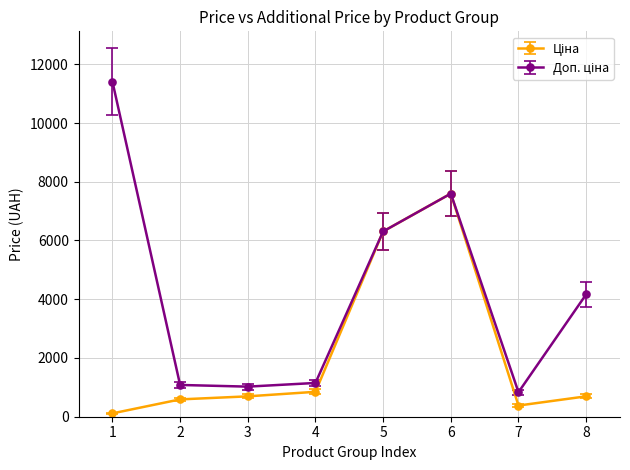

What is the difference between the highest and lowest values at 4?

301.3